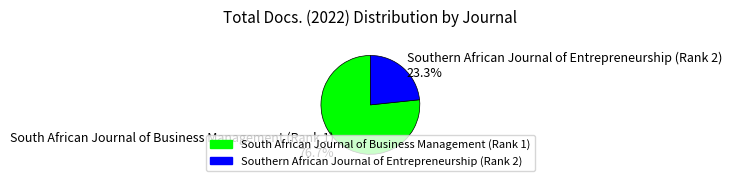

What is the ratio of the value at Southern African Journal of Entrepreneurship (Rank 2) to the value at South African Journal of Business Management (Rank 1)?

0.3